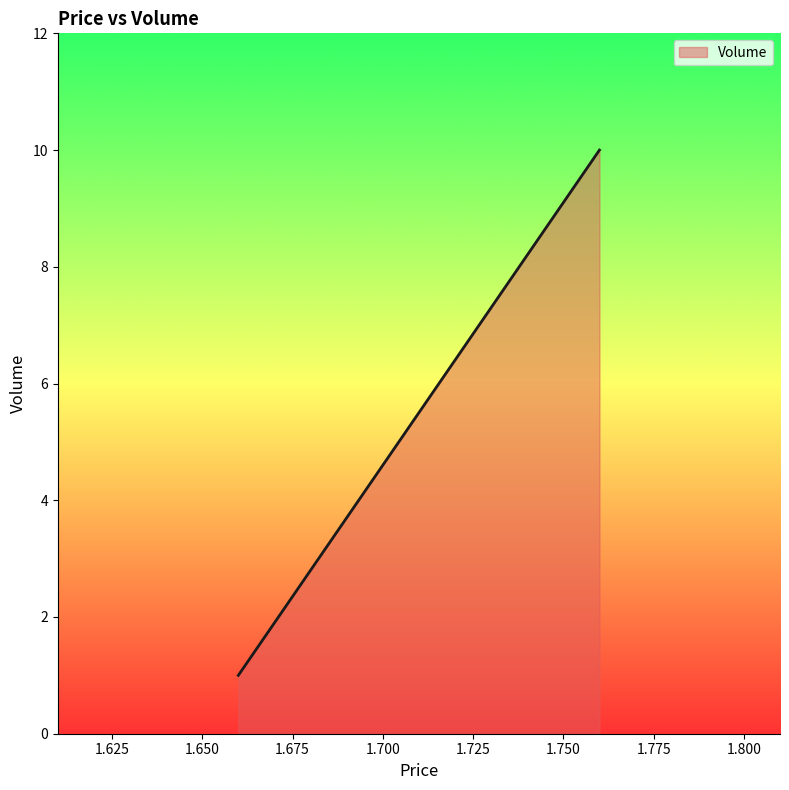

What is the sum of the values at 1.76 and 1.76?

20